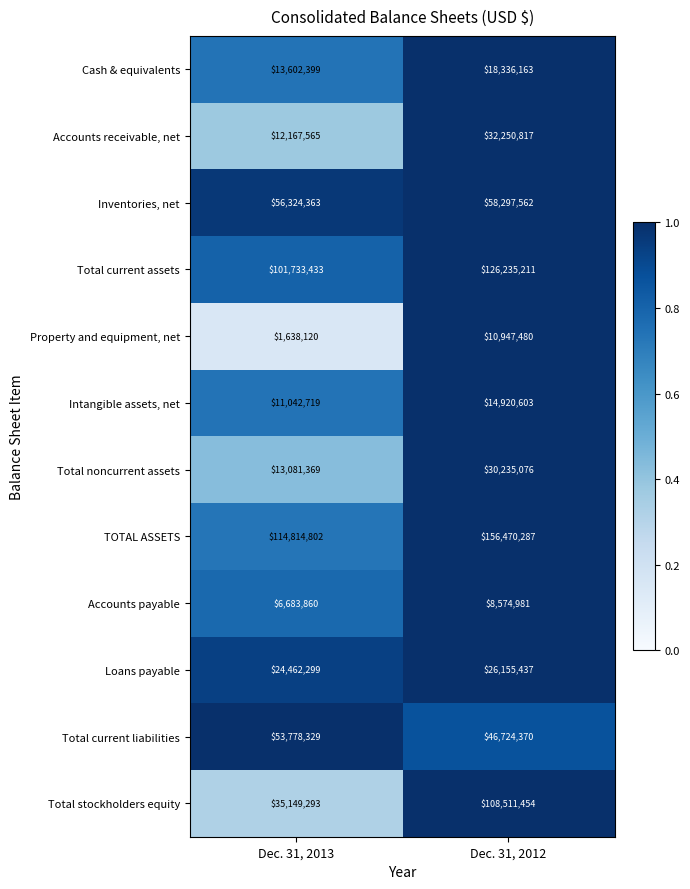

What is the sum of the Total current liabilities values at Dec. 31, 2012 and Dec. 31, 2013?

100502699